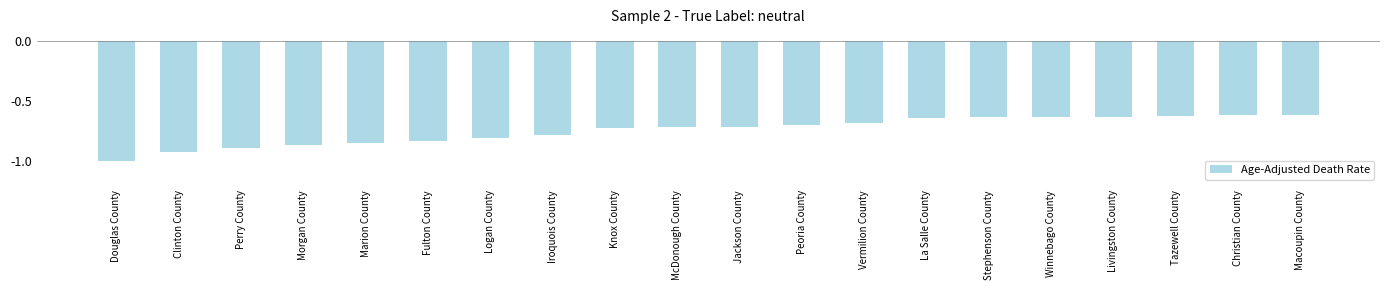

At which category does the chart reach its minimum across all series?

Douglas County